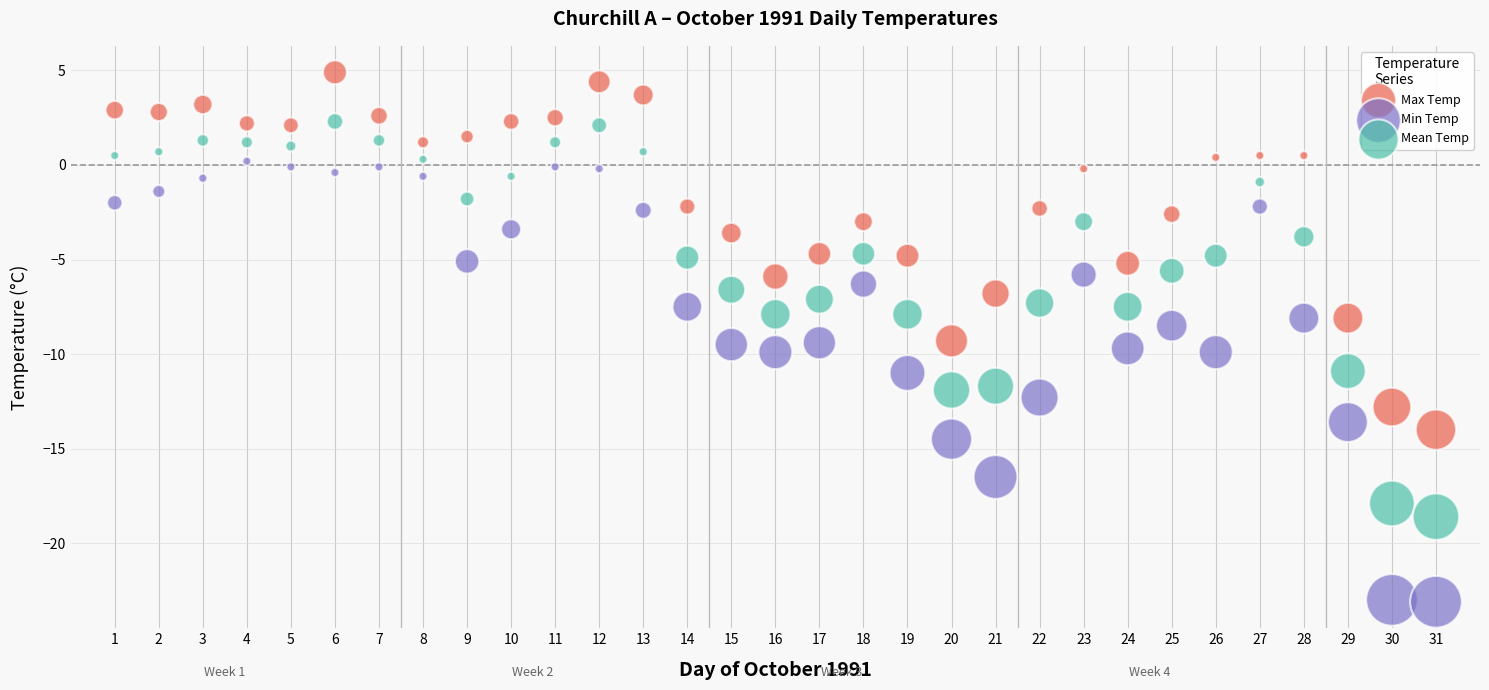

Which series contains the highest Y value?

Max Temp